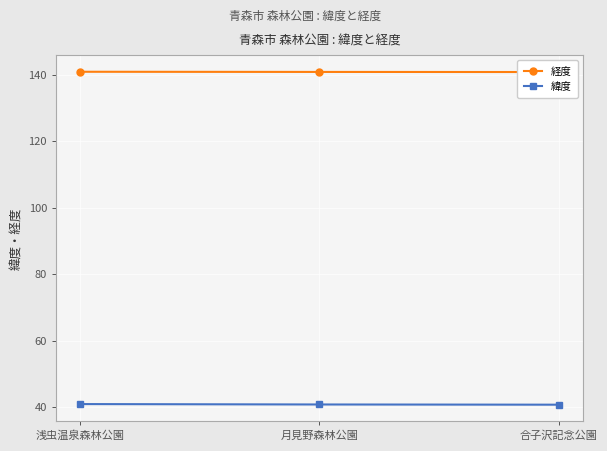

Is it true that 経度 equals 197.0 at 浅虫温泉森林公園?

False